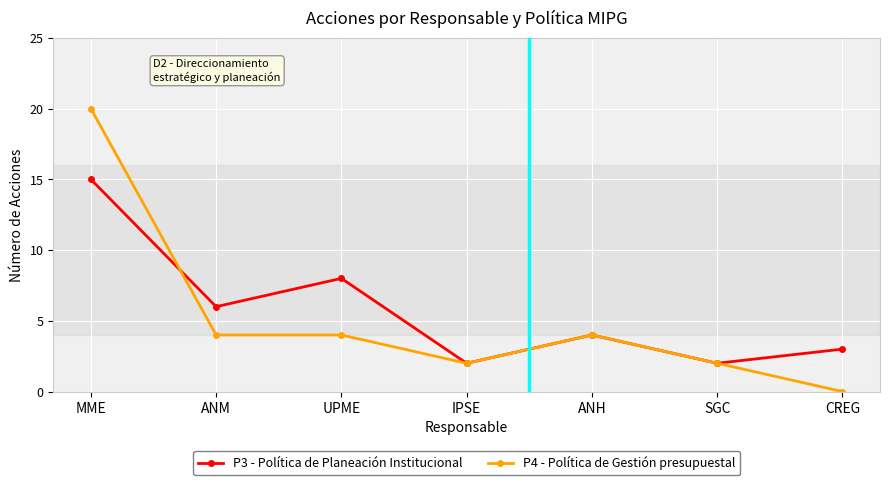

Is the value of P3 - Política de Planeación Institucional at SGC greater than the value of P4 - Política de Gestión presupuestal at CREG?

Yes